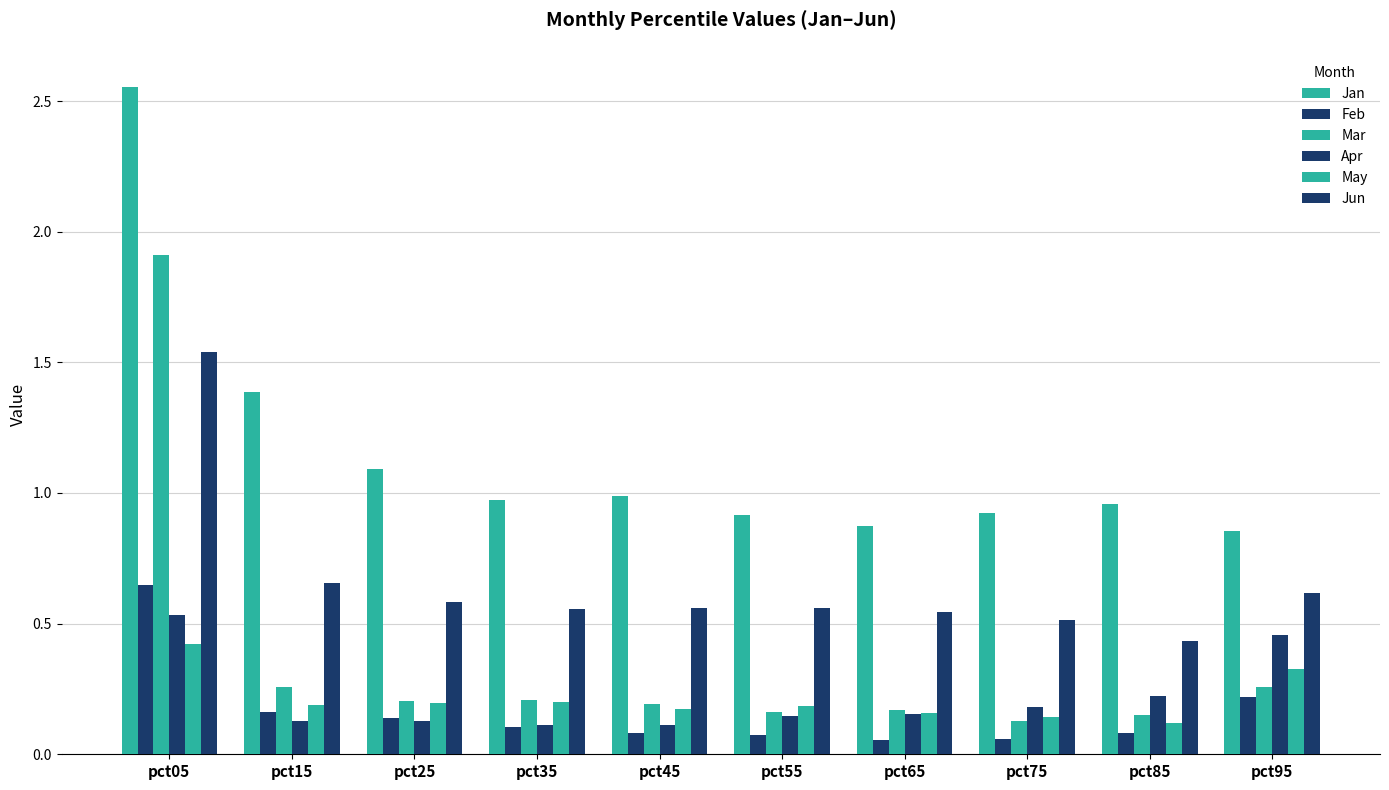

How many bars are there in each group?

6